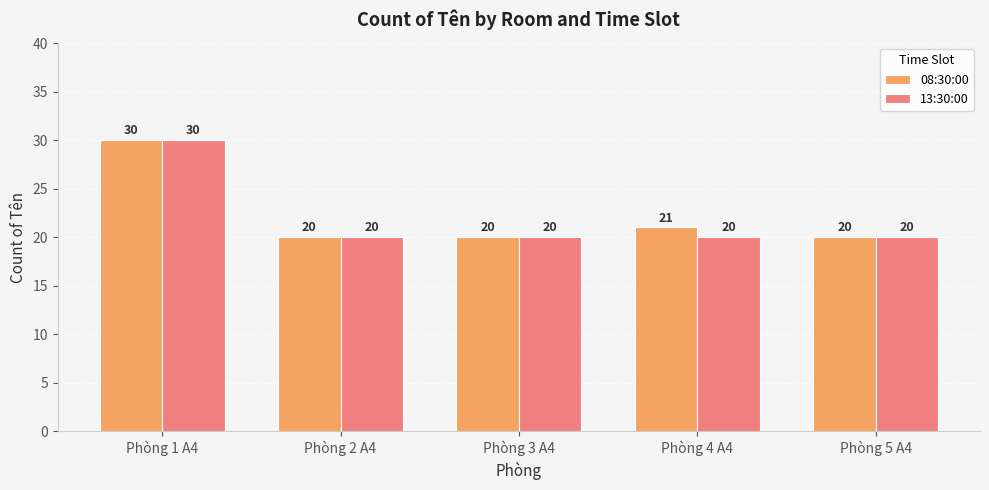

List the series in order of their overall mean, highest first.

08:30:00, 13:30:00